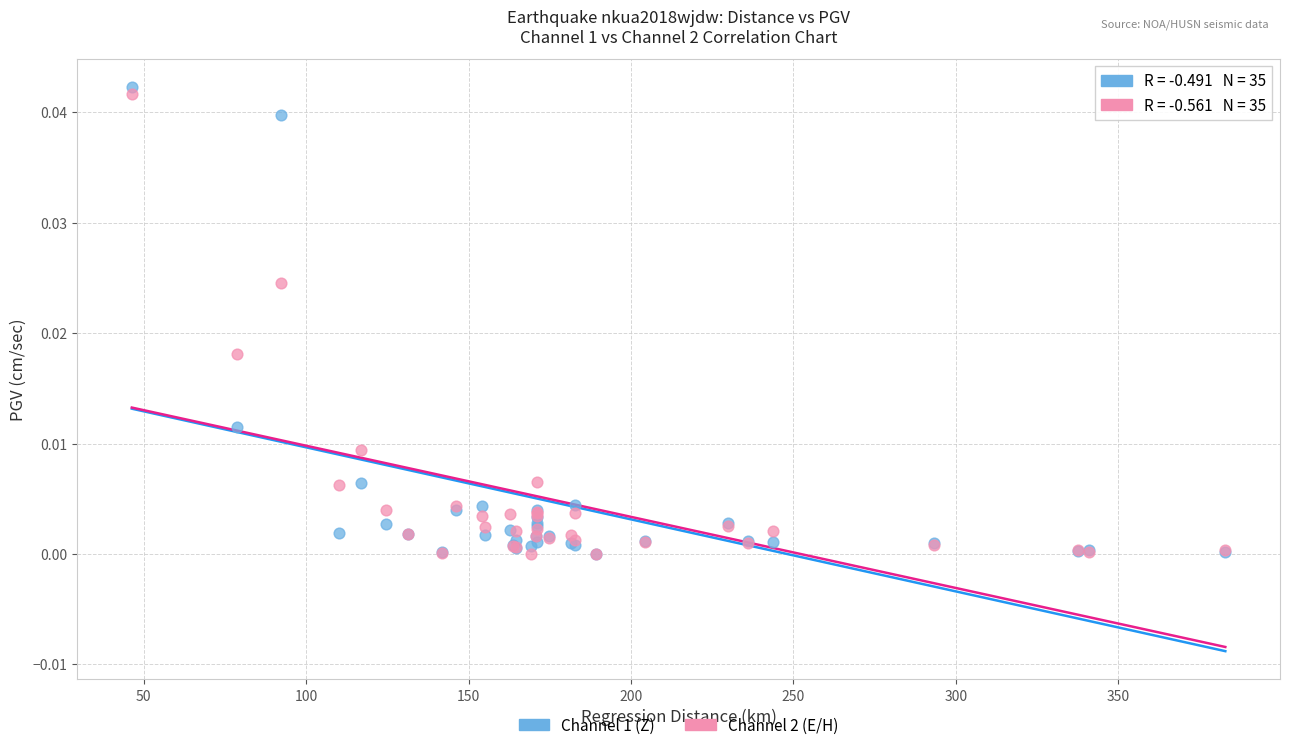

What are all the series names shown in the legend?

Channel 1 (Z), Channel 2 (E/H)